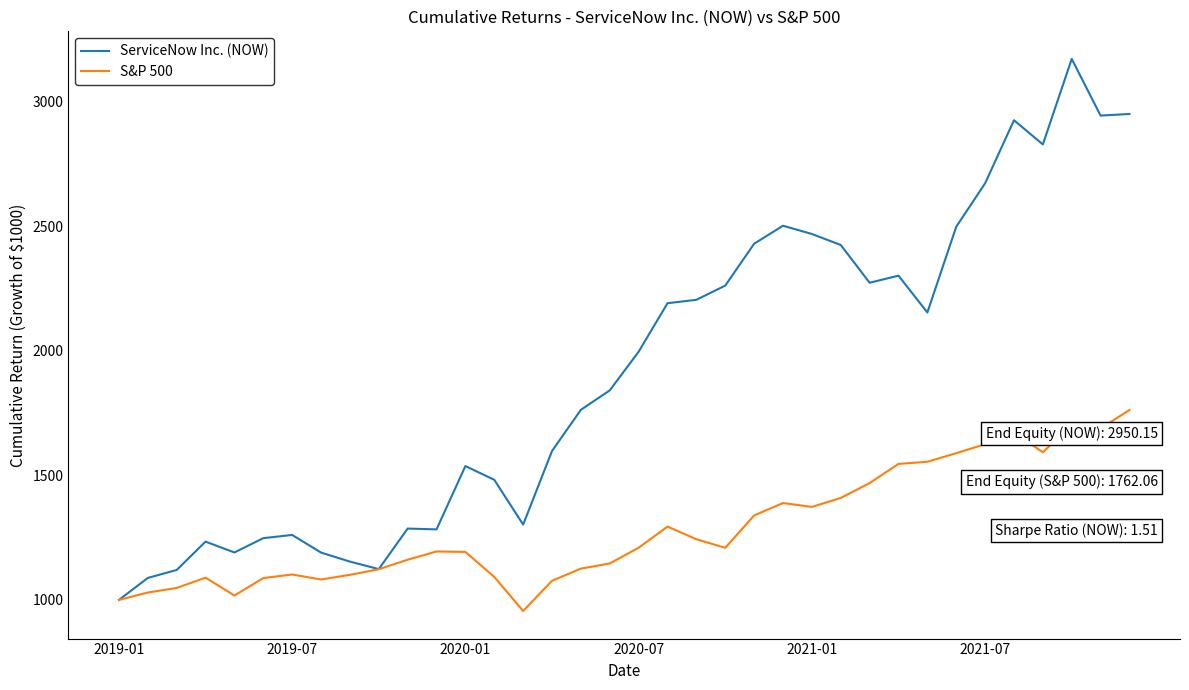

Count the number of categories in the chart.

36